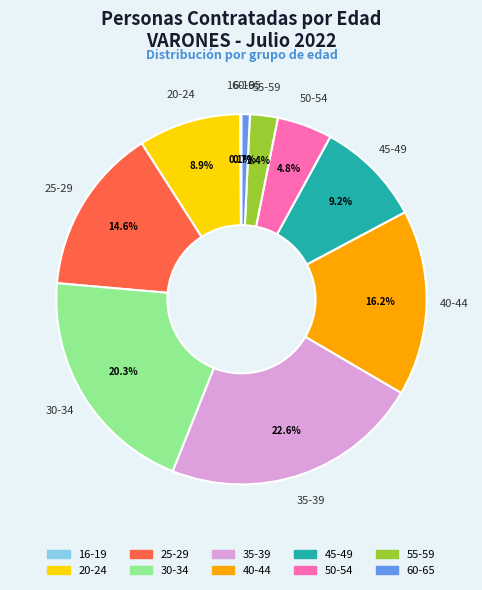

What percentage is NOT represented by 35-39?

77.4%